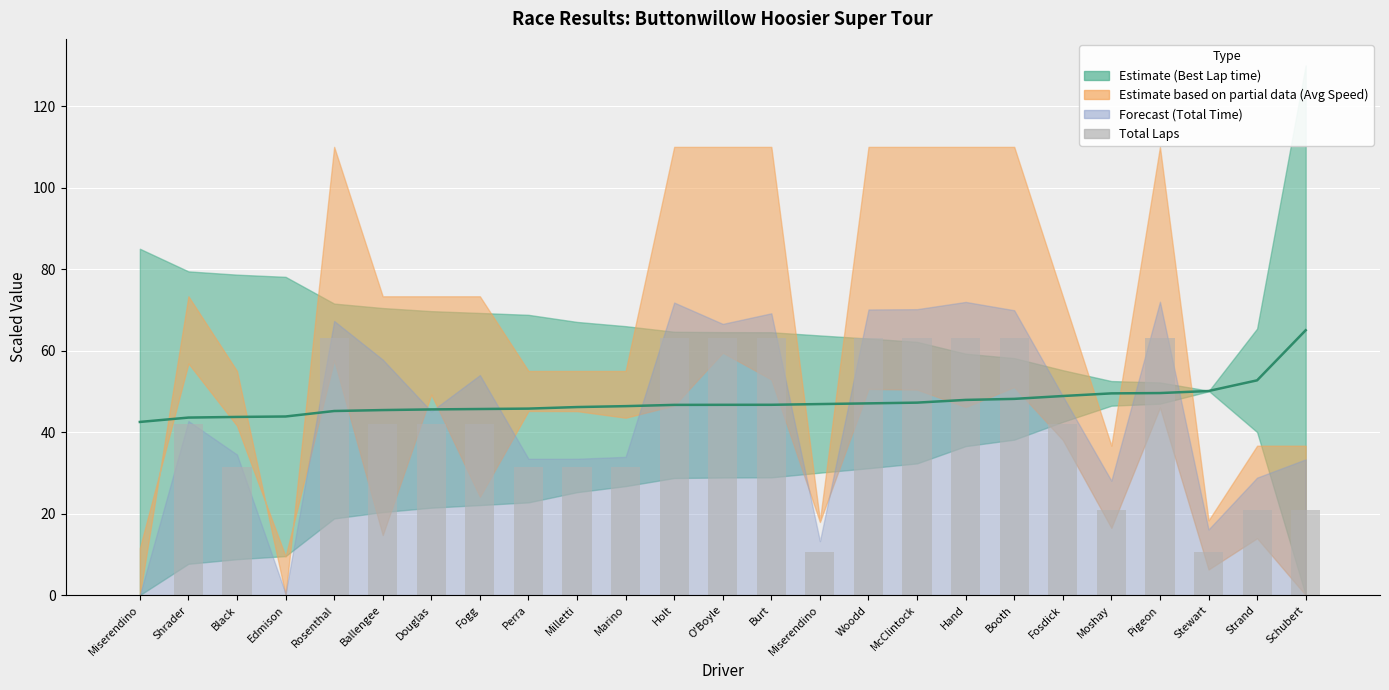

At which label is the value closest to 31?

Black